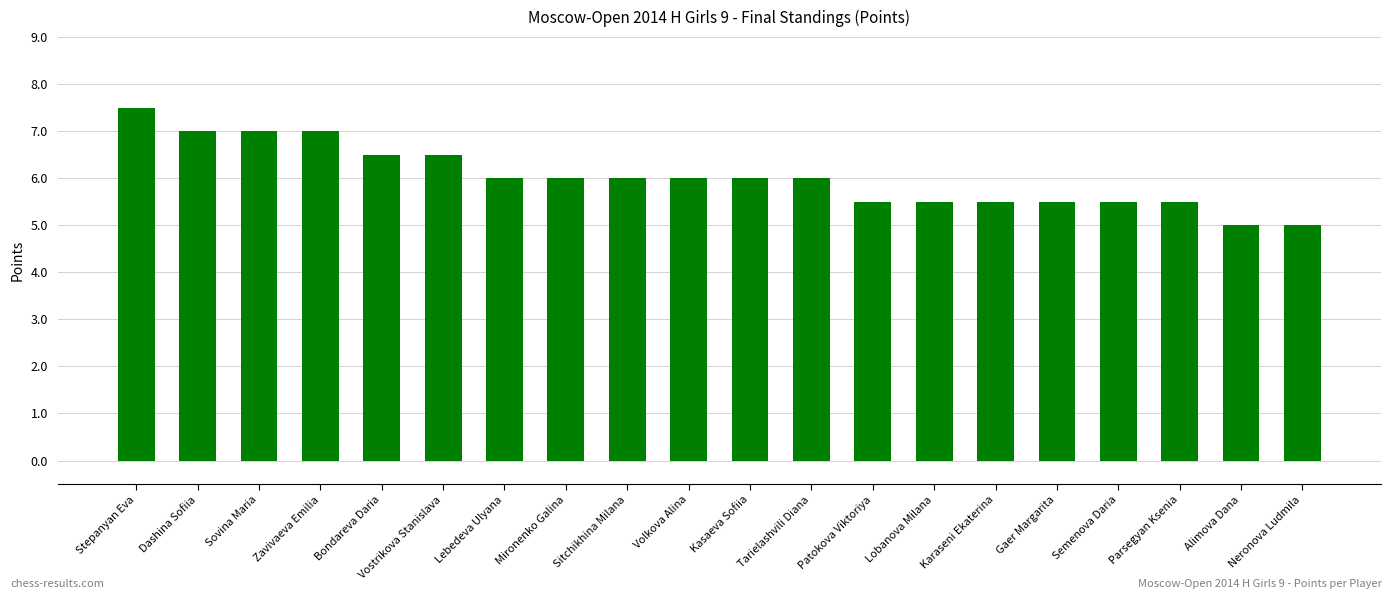

How many data points does each series have?

20